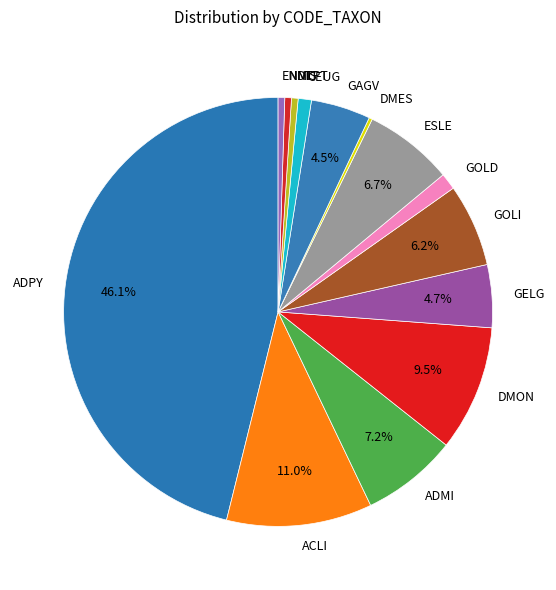

Does CEUG account for over 50% of the chart?

No